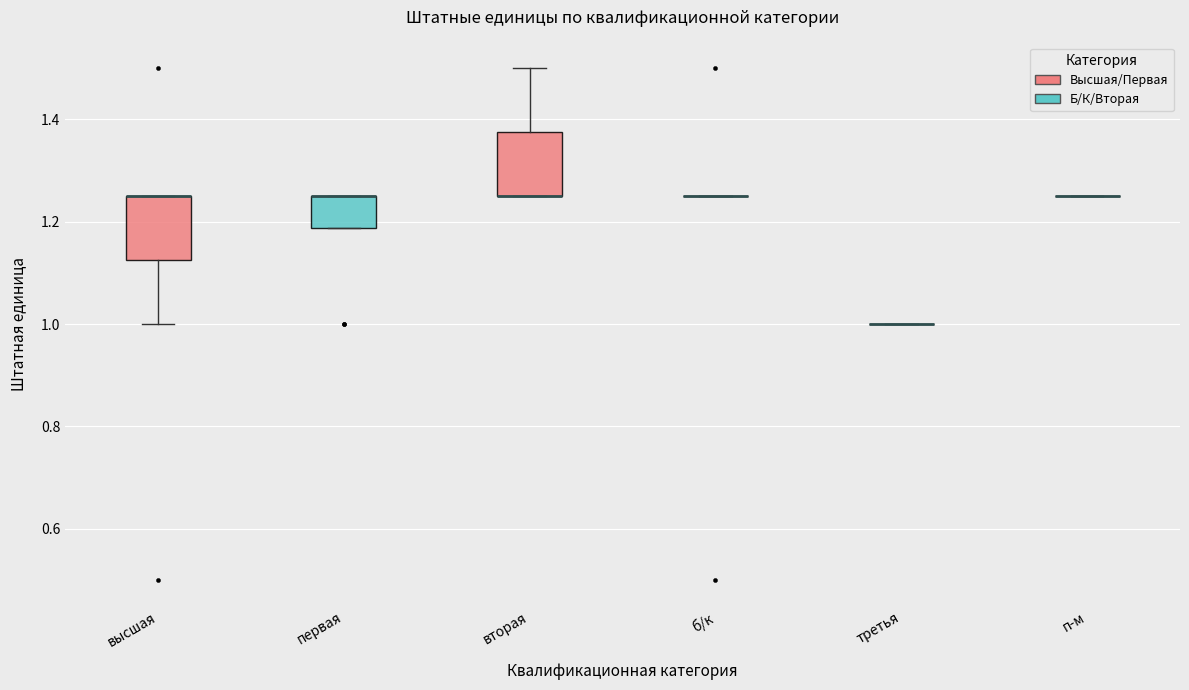

Reading left to right, read every box against the y-axis: the position of its median line, the range the box covers, and the ends of its whiskers. The values are not printed on the chart, so give them approximately, as read against the axis.

высшая: median 1.26 (drawn on the box's upper edge), box 1.12 to 1.26, whiskers 1.00 to 1.26
первая: median 1.26 (drawn on the box's upper edge), box 1.18 to 1.26, whiskers 1.18 to 1.26
вторая: median 1.26 (drawn on the box's lower edge), box 1.26 to 1.38, whiskers 1.26 to 1.50
б/к: box collapsed to a line at 1.26, whiskers 1.26 to 1.26
третья: box collapsed to a line at 1.00, whiskers 1.00 to 1.00
п-м: box collapsed to a line at 1.26, whiskers 1.26 to 1.26